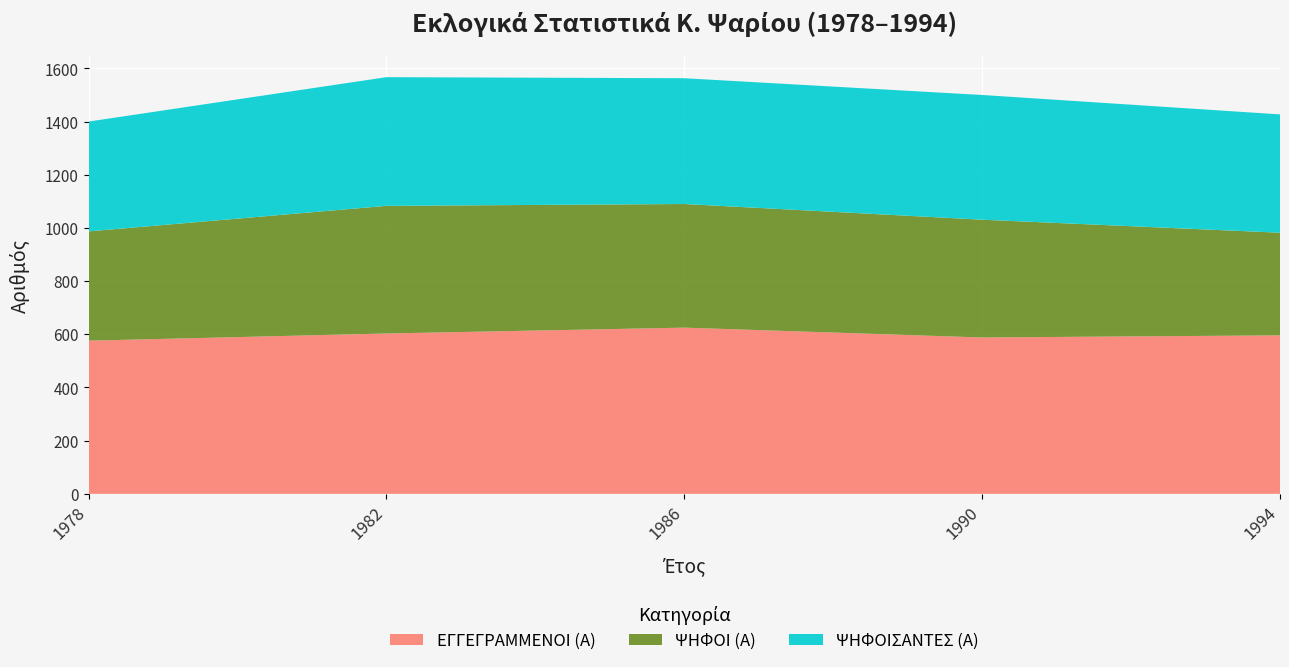

Reading left to right, list all the values displayed in this chart.

ΕΓΓΕΓΡΑΜΜΕΝΟΙ (Α): 576	603	625	588	596
ΨΗΦΟΙ (Α): 411	480	465	443	386
ΨΗΦΟΙΣΑΝΤΕΣ (Α): 413	484	473	469	445